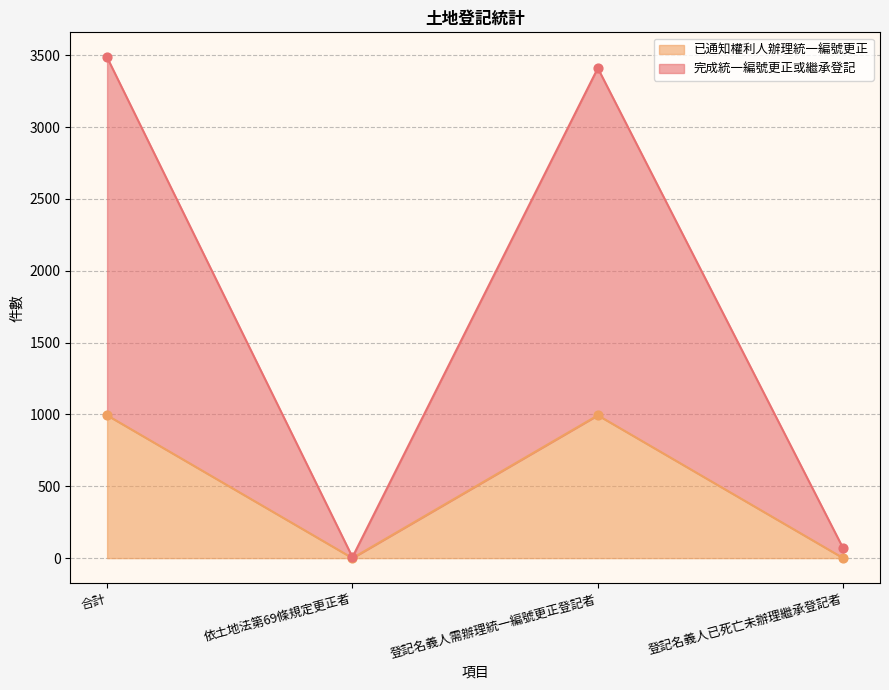

Which series contains the highest Y value?

完成統一編號更正或繼承登記